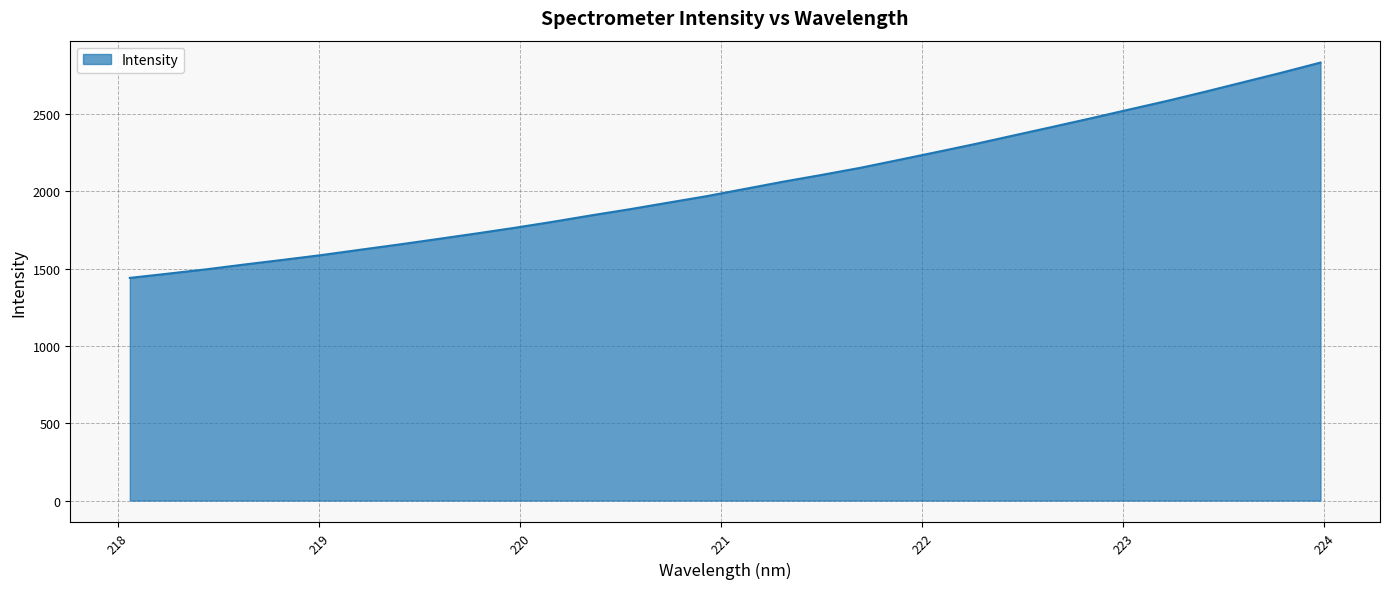

What is the maximum value shown in the chart?

2833.4